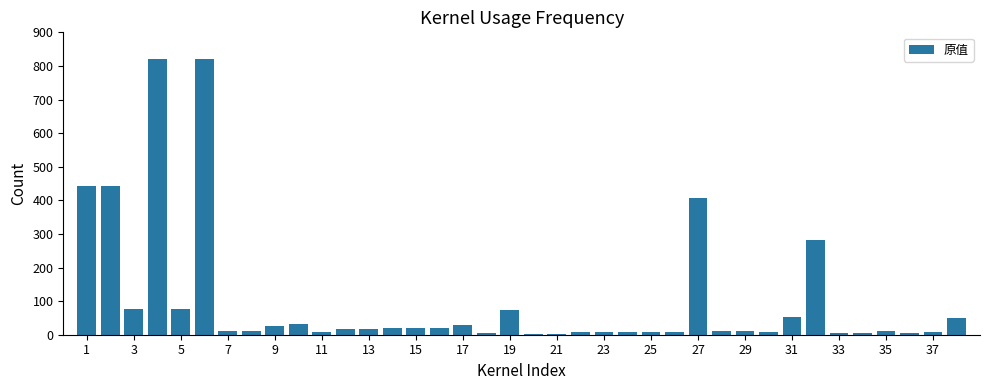

What is the average value?

101.8